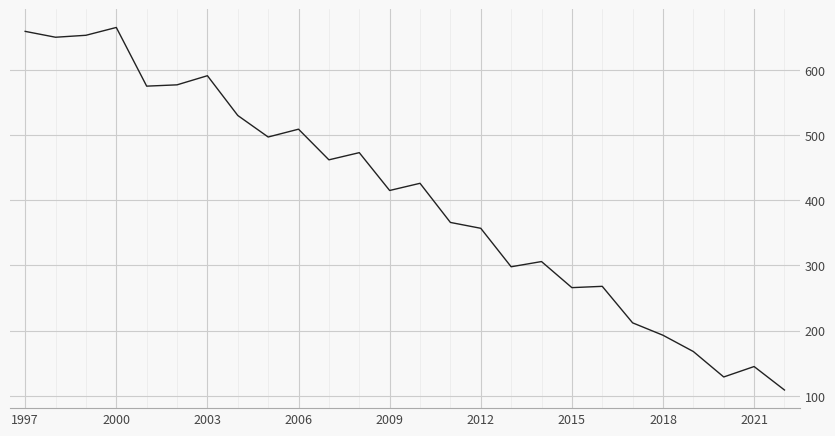

What is the smallest value displayed?

109